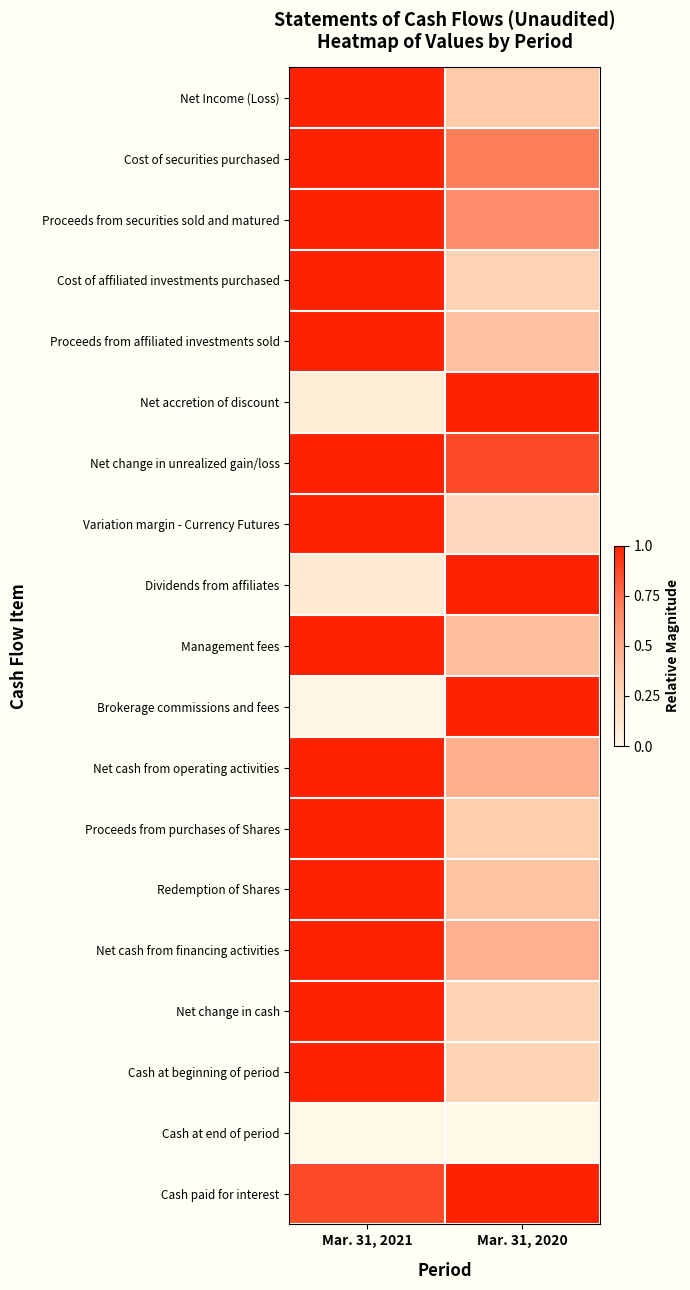

At which category is the sum across all series the highest?

Mar. 31, 2021